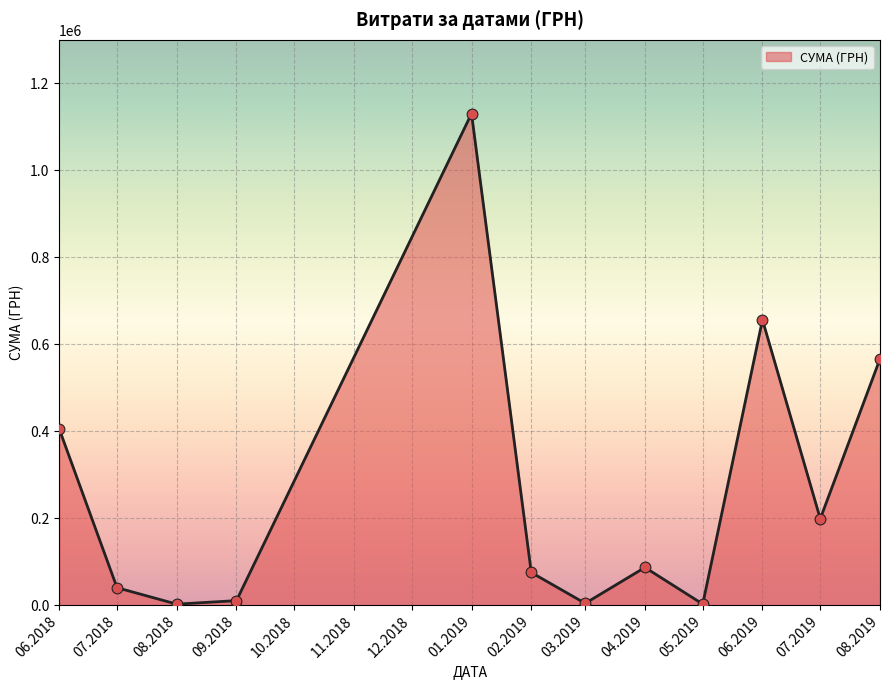

Approximately how many times larger is the value at 08.2019 compared to 01.2019?

0.5